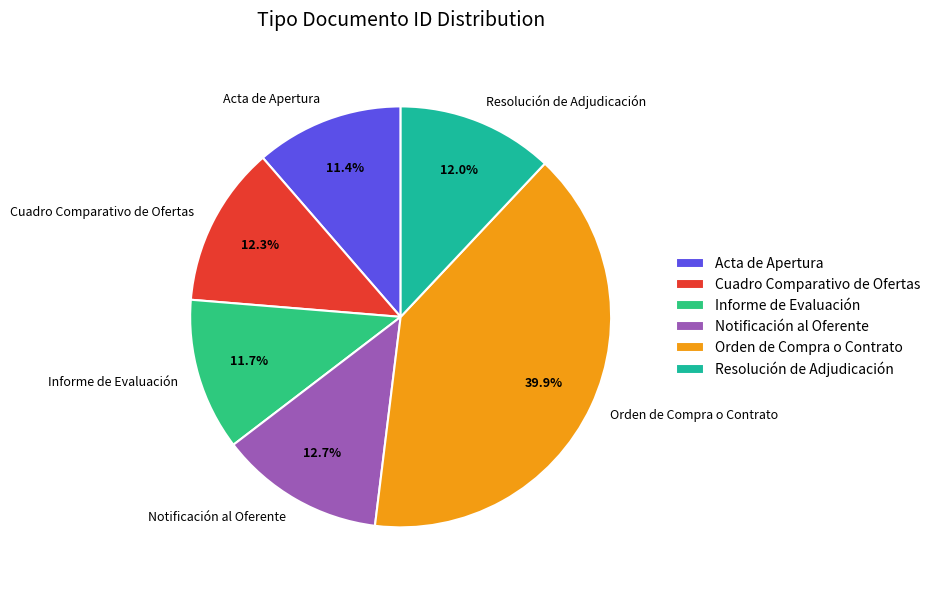

True or false: Notificación al Oferente accounts for 6% of the total.

False